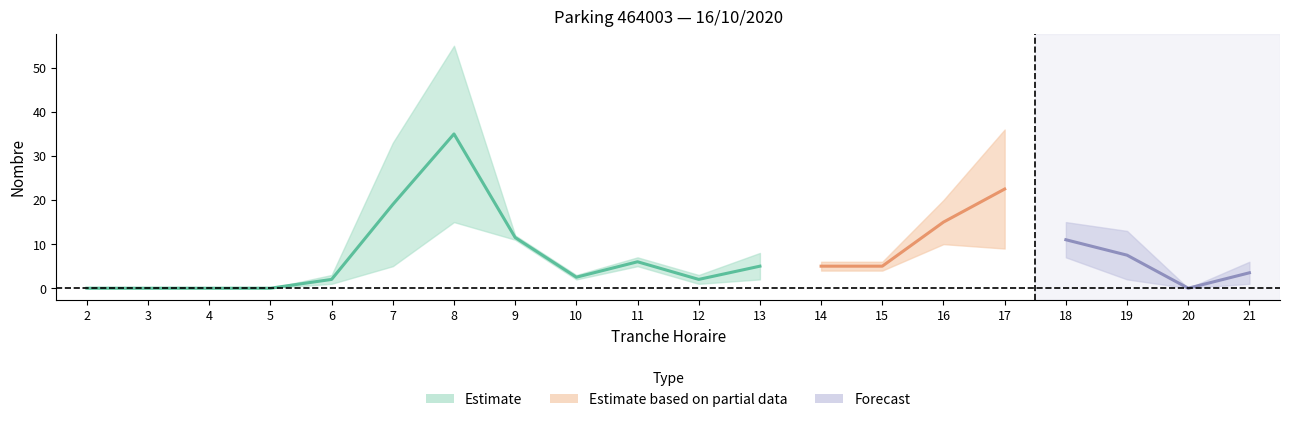

What is the difference between the maximum and minimum values in the SORTIES_NB_ABONNE series?

36